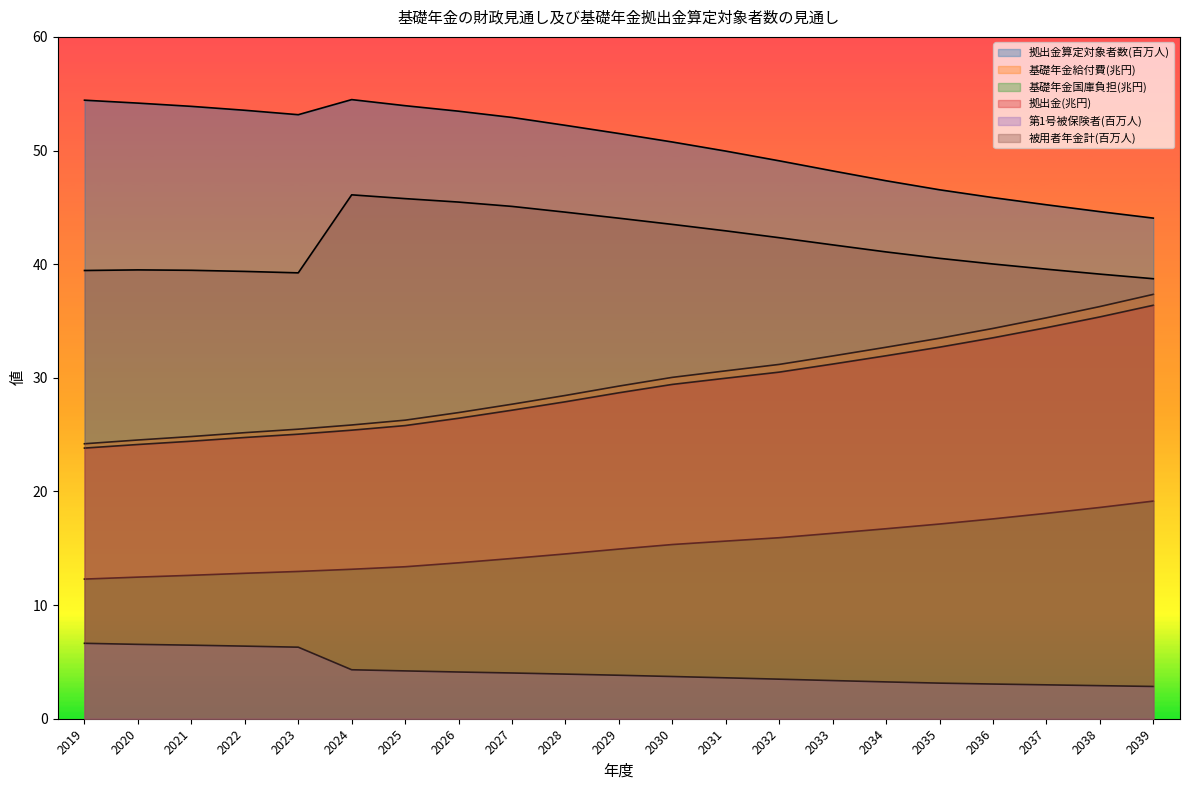

What is the maximum value shown in the chart?

54.5